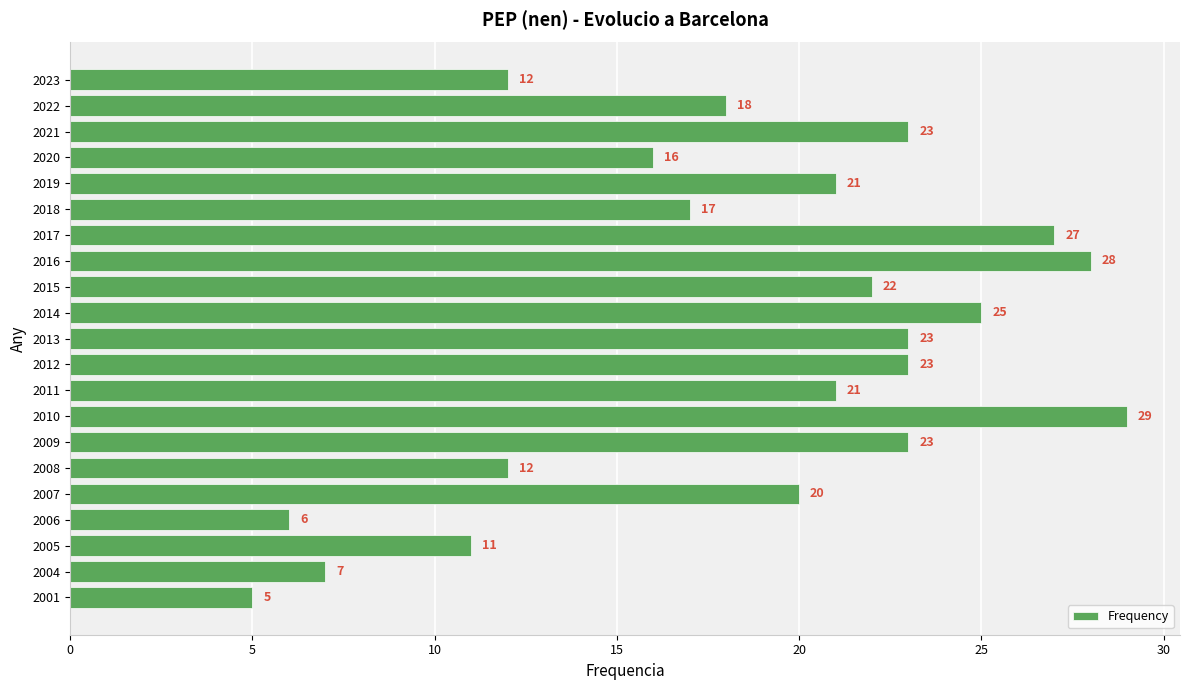

Reading top to bottom, extract all data points from this chart.

2023=12	2022=18	2021=23	2020=16	2019=21	2018=17	2017=27	2016=28	2015=22	2014=25	2013=23	2012=23	2011=21	2010=29	2009=23	2008=12	2007=20	2006=6	2005=11	2004=7	2001=5